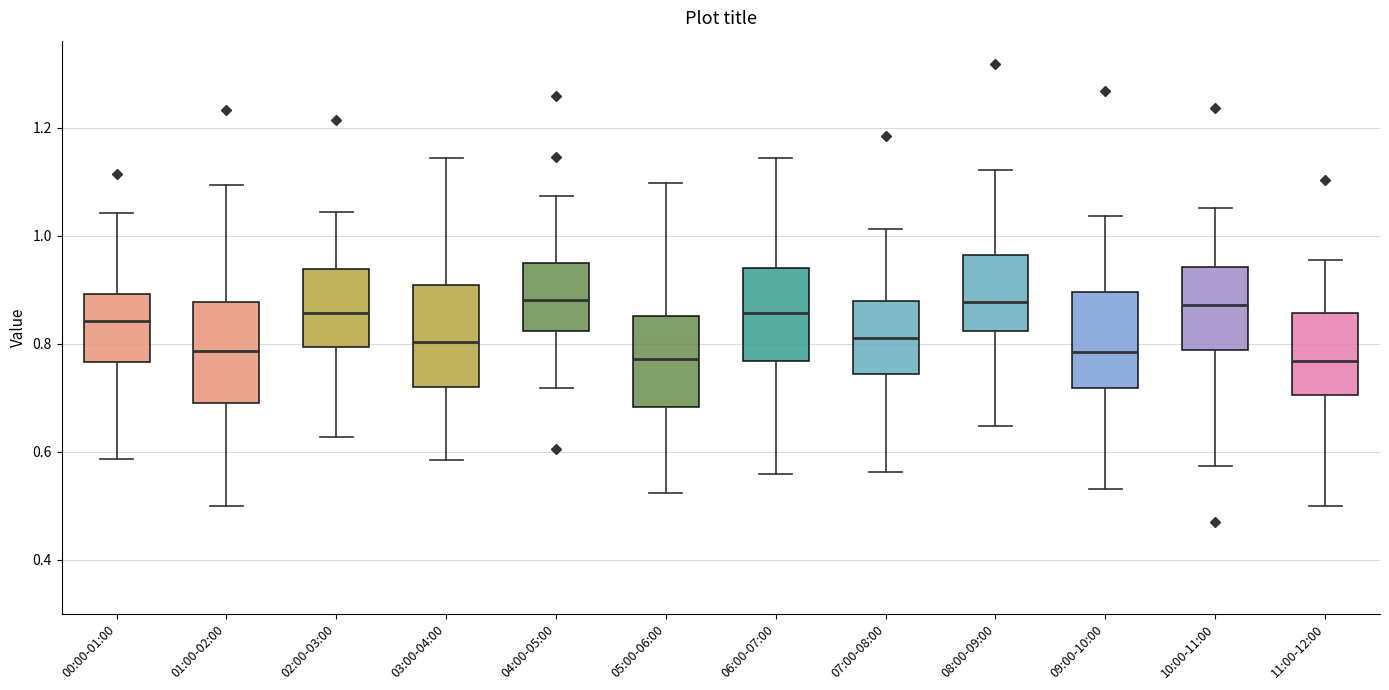

Reading left to right, transcribe this box plot: for each box, give where its median line is, the range the box spans, and where its two whiskers end, as read against the y-axis. The values are not printed on the chart, so give them approximately, as read against the axis.

00:00-01:00: median 0.84, box 0.76 to 0.90, whiskers 0.58 to 1.04
01:00-02:00: median 0.78, box 0.68 to 0.88, whiskers 0.50 to 1.10
02:00-03:00: median 0.86, box 0.80 to 0.94, whiskers 0.62 to 1.04
03:00-04:00: median 0.80, box 0.72 to 0.90, whiskers 0.58 to 1.14
04:00-05:00: median 0.88, box 0.82 to 0.94, whiskers 0.72 to 1.08
05:00-06:00: median 0.78, box 0.68 to 0.86, whiskers 0.52 to 1.10
06:00-07:00: median 0.86, box 0.76 to 0.94, whiskers 0.56 to 1.14
07:00-08:00: median 0.80, box 0.74 to 0.88, whiskers 0.56 to 1.02
08:00-09:00: median 0.88, box 0.82 to 0.96, whiskers 0.64 to 1.12
09:00-10:00: median 0.78, box 0.72 to 0.90, whiskers 0.54 to 1.04
10:00-11:00: median 0.88, box 0.78 to 0.94, whiskers 0.58 to 1.06
11:00-12:00: median 0.76, box 0.70 to 0.86, whiskers 0.50 to 0.96